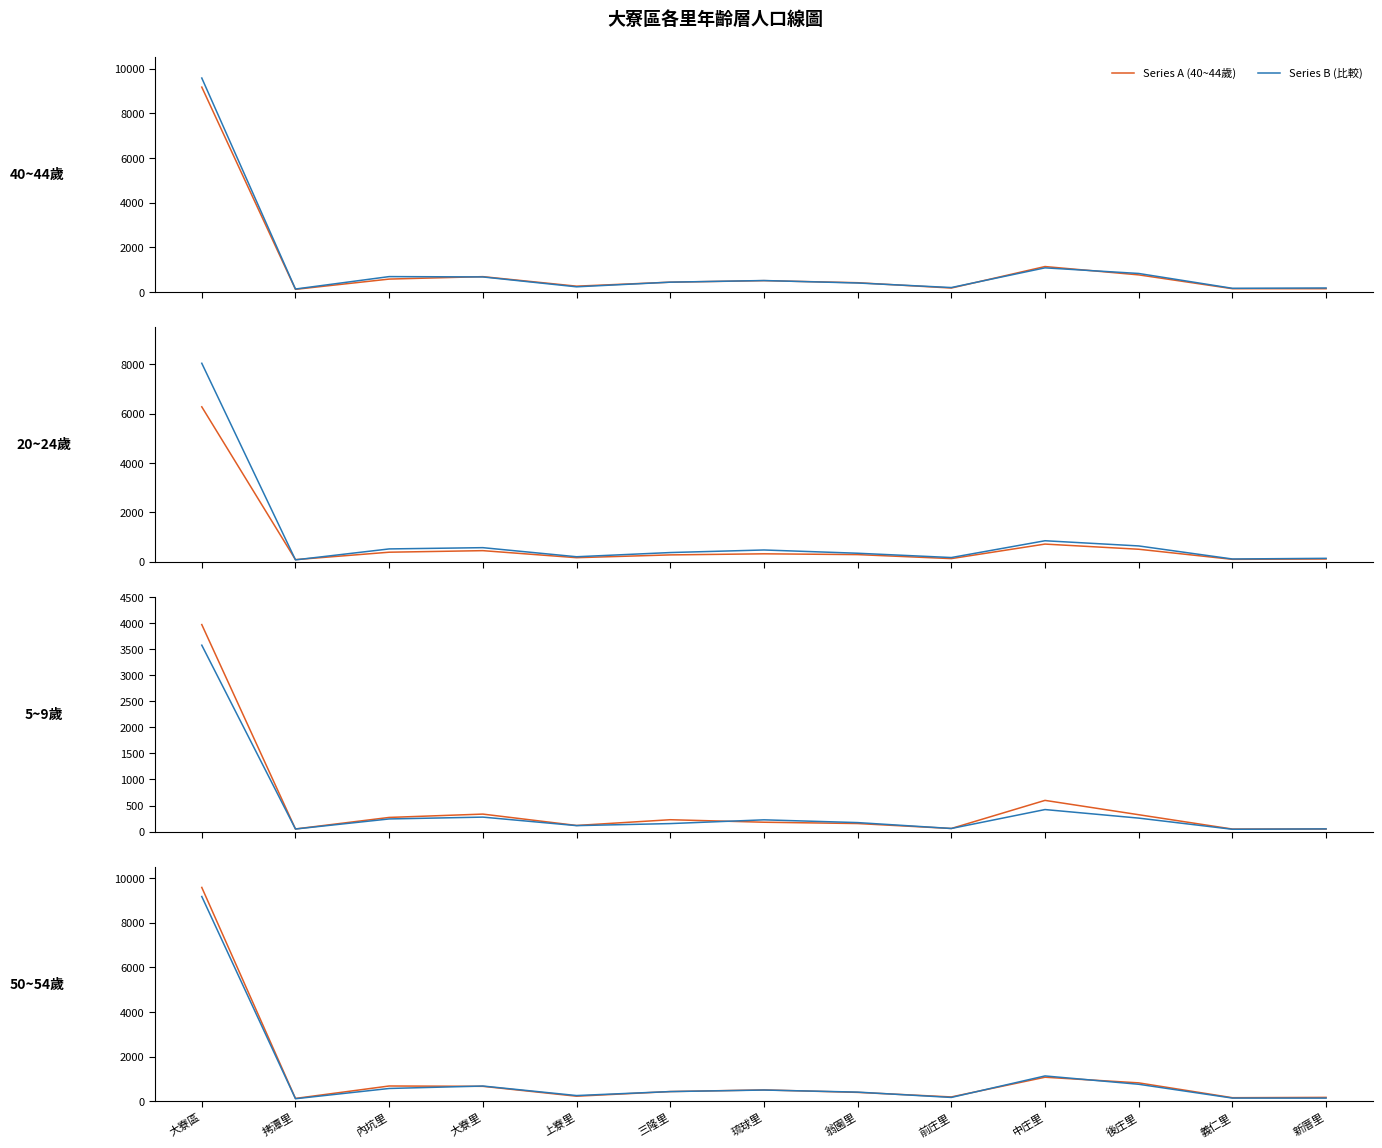

How many interior local valleys does the Series A (40~44歲) series have?

3